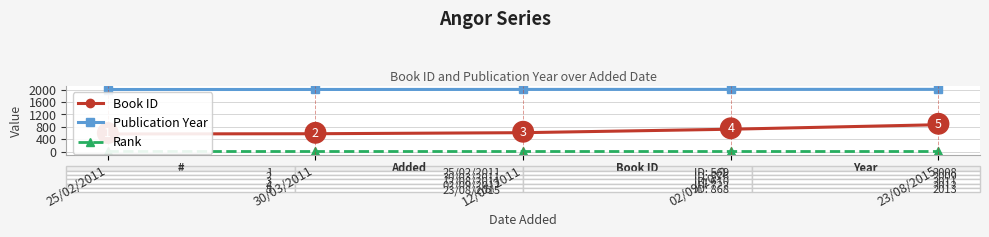

Rank the series by their maximum value, from highest to lowest.

Publication Year, Book ID, Rank